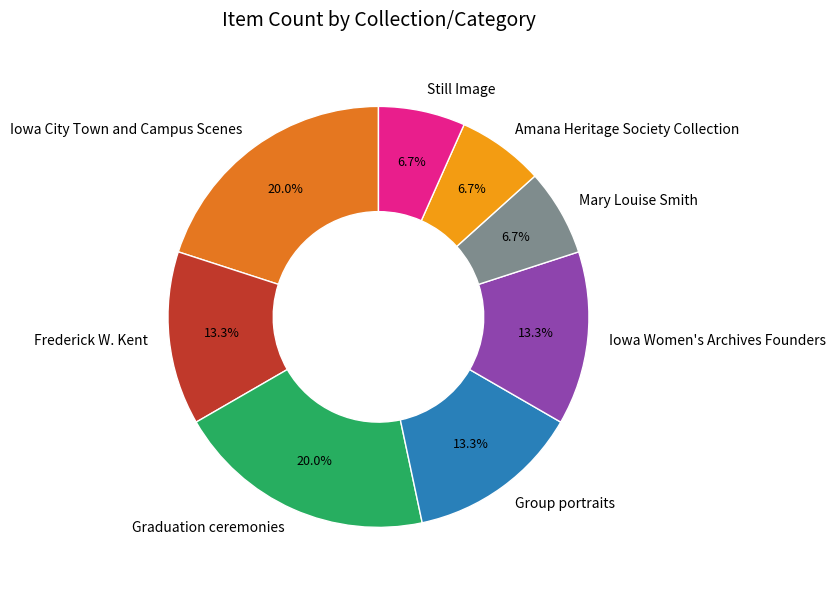

Is there a majority slice in this chart?

No